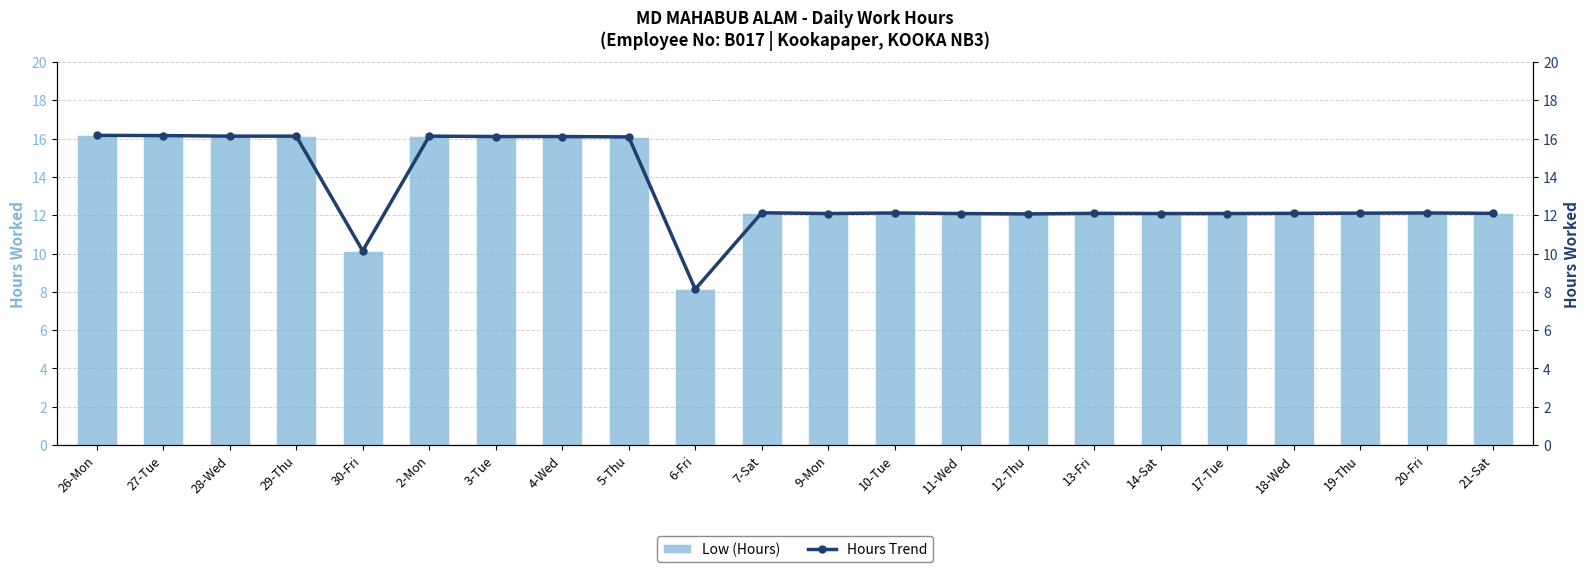

What is the label of the 3rd bar from the right?

19-Thu